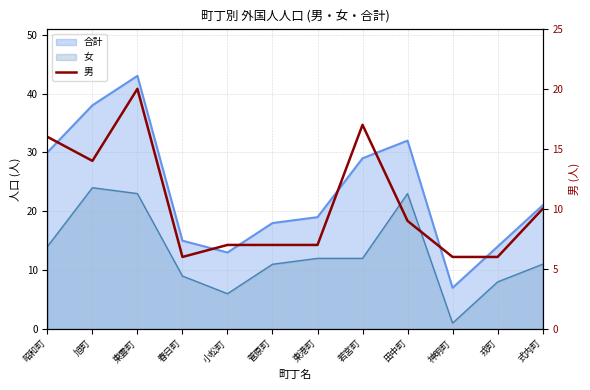

What is the average value?

10